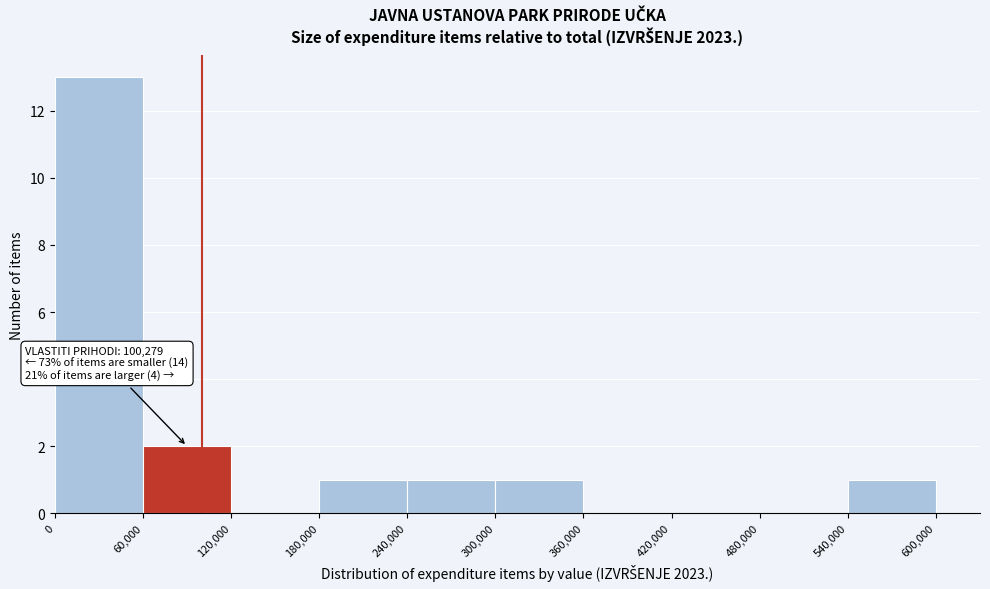

Which range on the x-axis has the tallest bar?

0 to 60,000